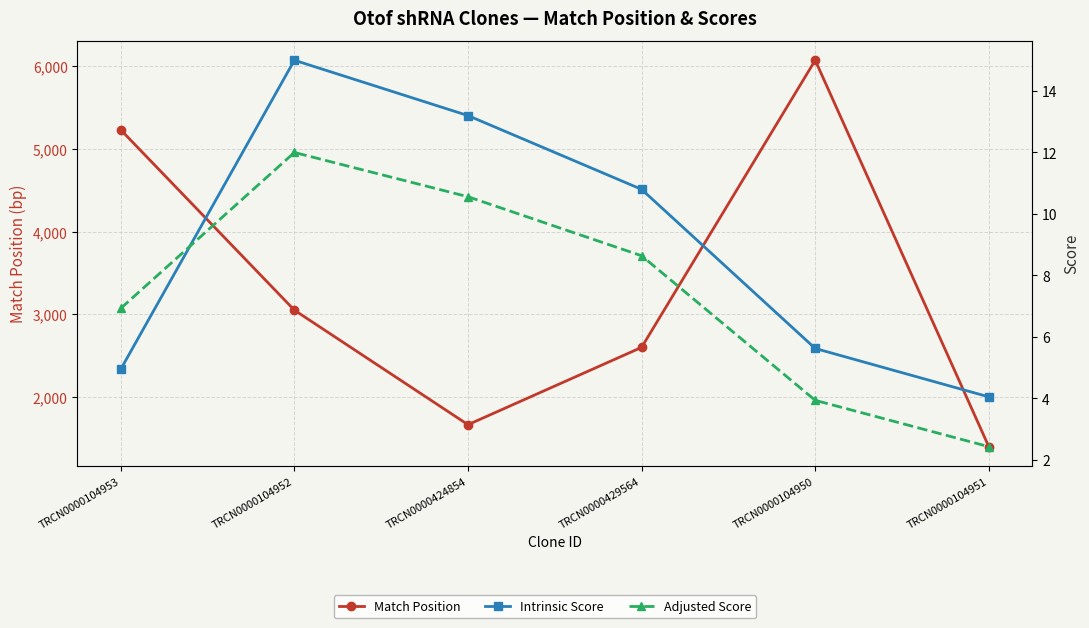

Rank the categories by Match Position value from lowest to highest.

TRCN0000104951, TRCN0000424854, TRCN0000429564, TRCN0000104952, TRCN0000104953, TRCN0000104950